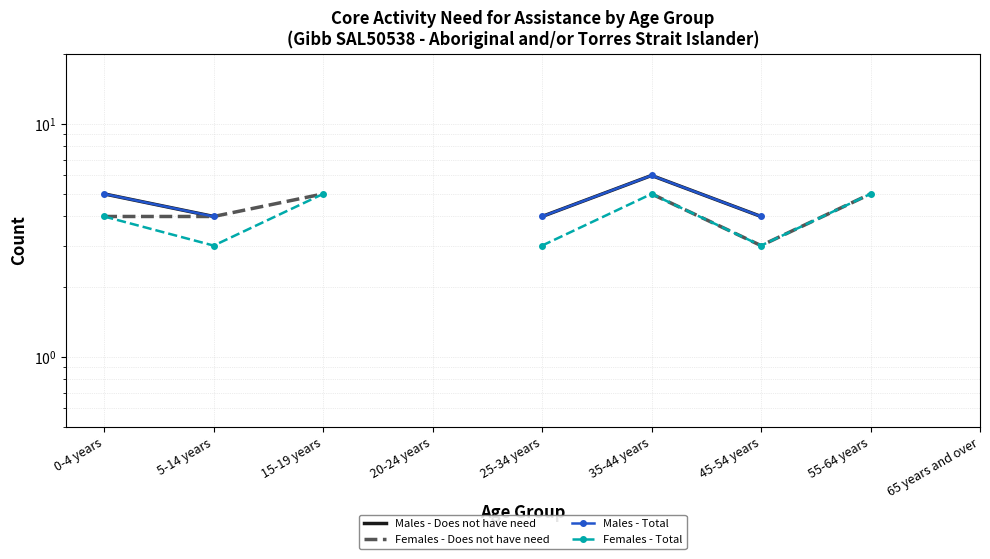

What are all the series names shown in the legend?

Males - Does not have need, Females - Does not have need, Males - Total, Females - Total